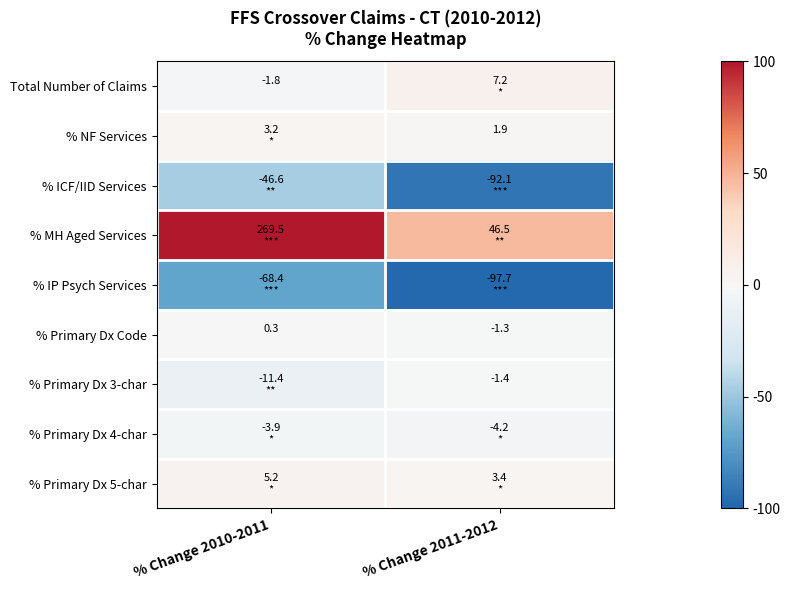

Between % Change 2011-2012 and % Change 2010-2011, which is larger?

% Change 2011-2012